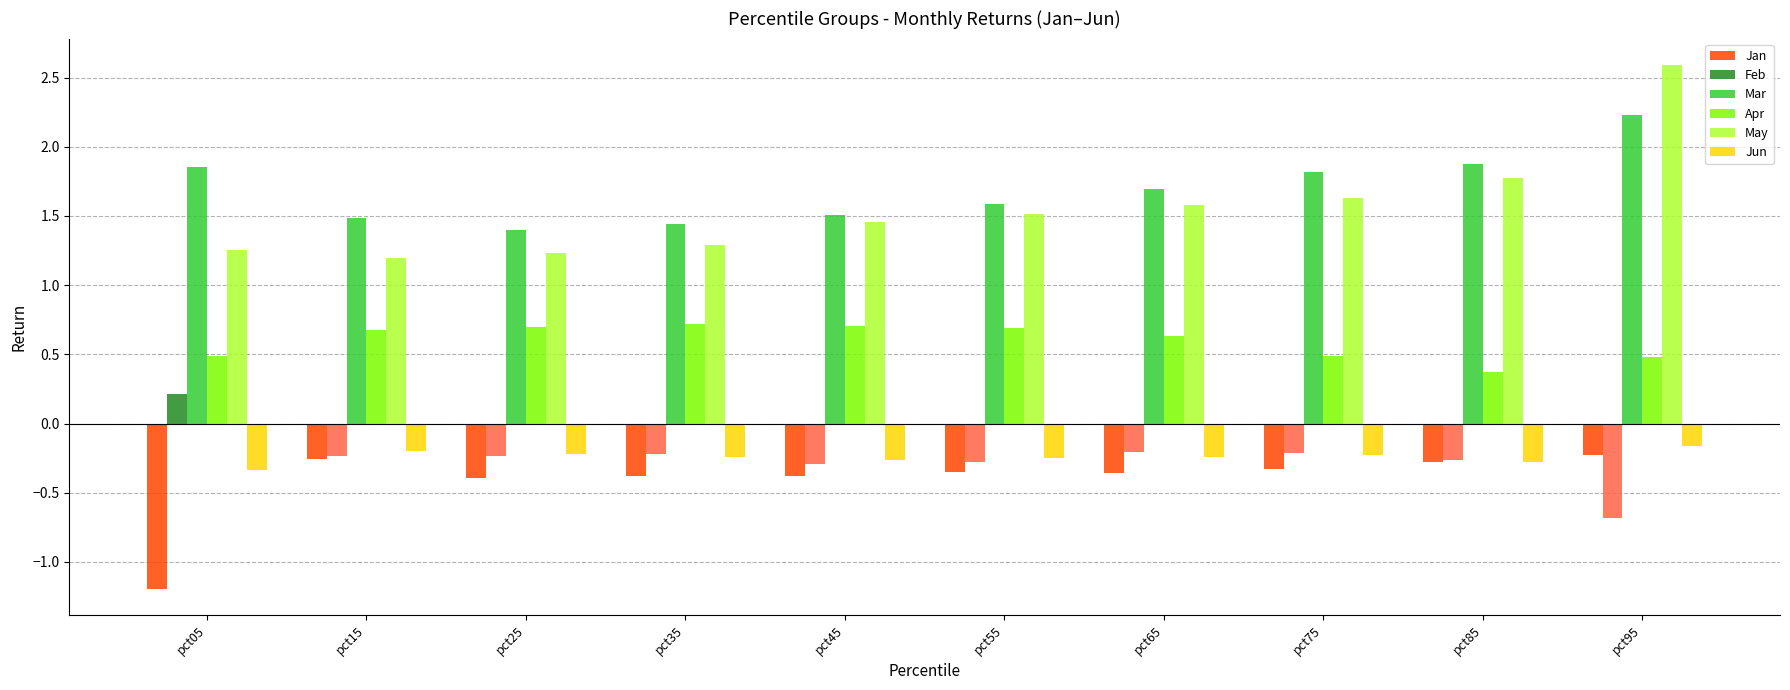

Which series changed the most between pct05 and pct95?

May